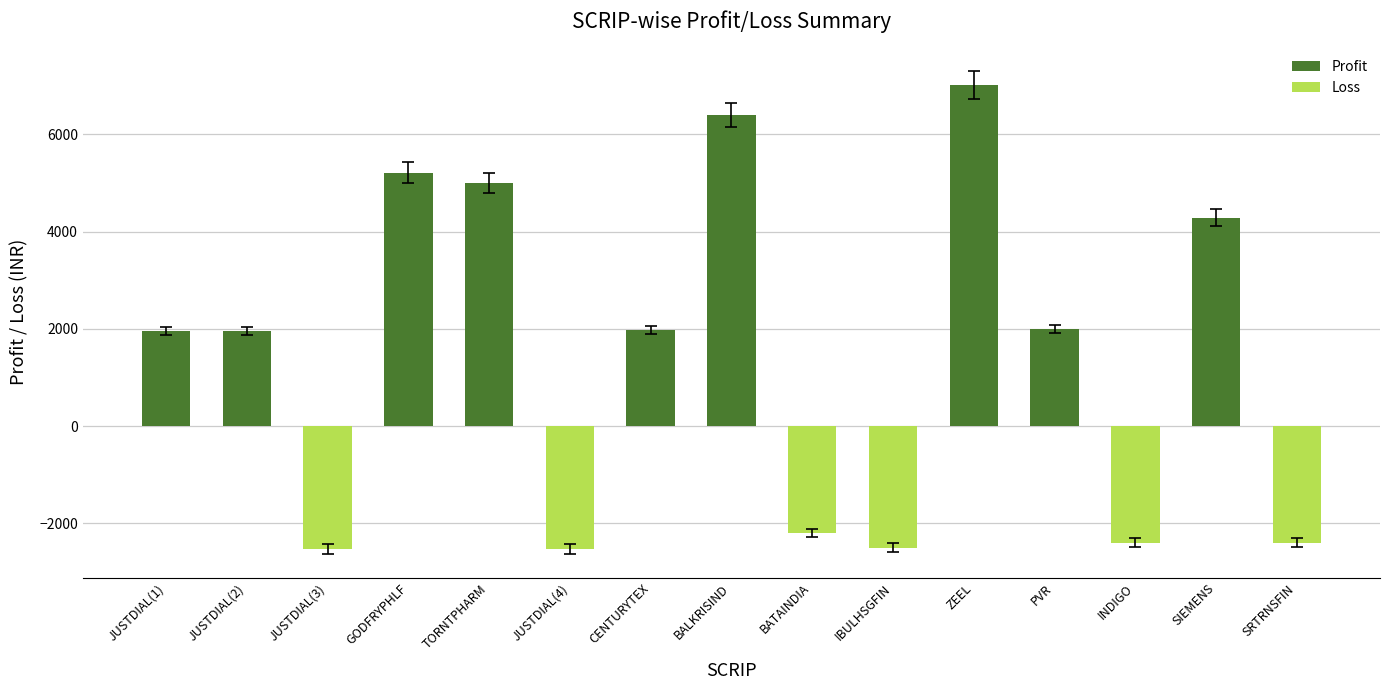

What is the smallest value displayed?

-2520.0